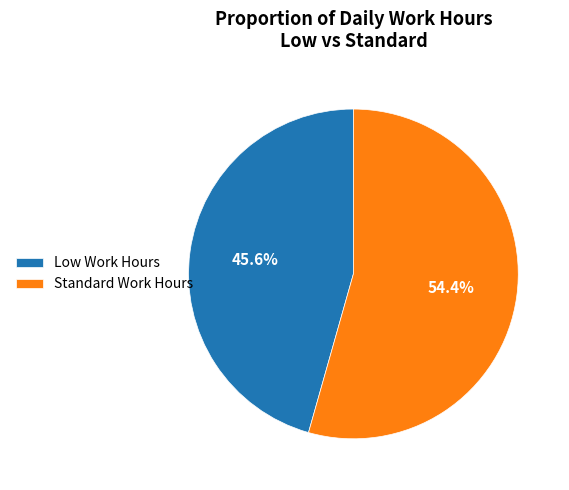

How many segments does this pie chart have?

2